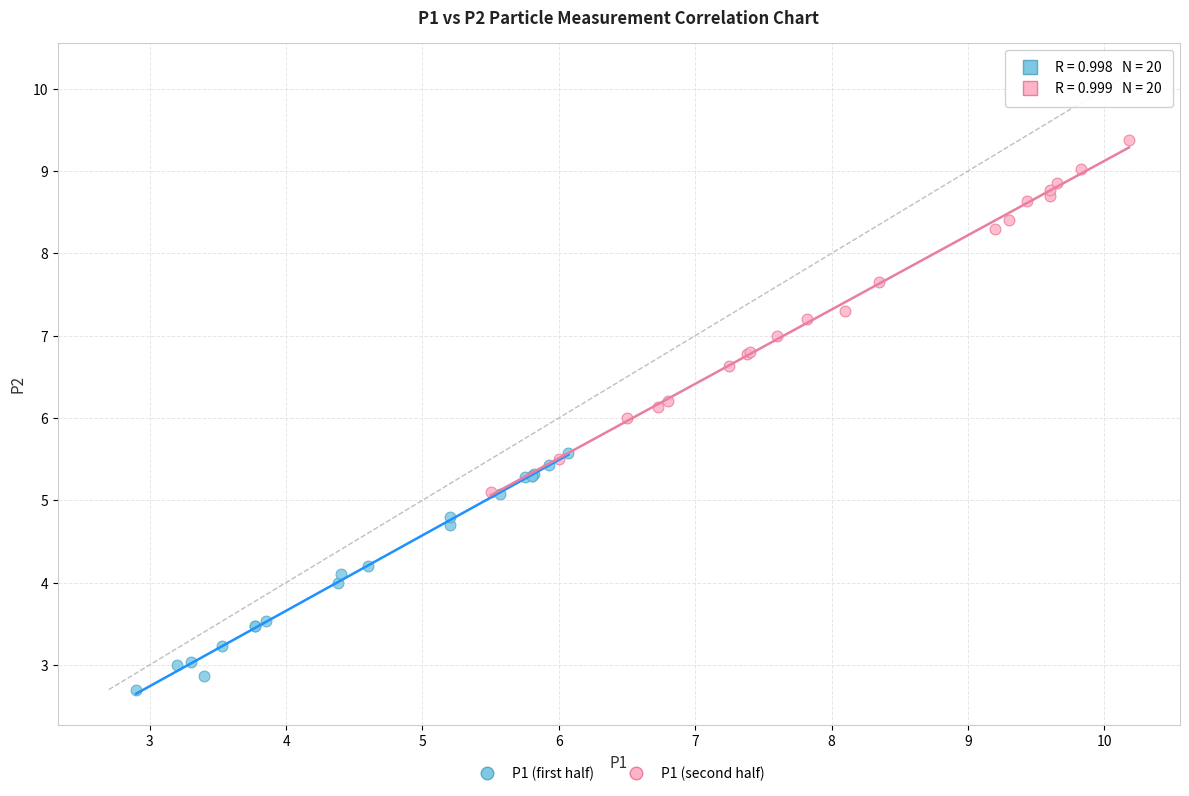

Which series reaches the maximum Y coordinate?

P1 (second half)